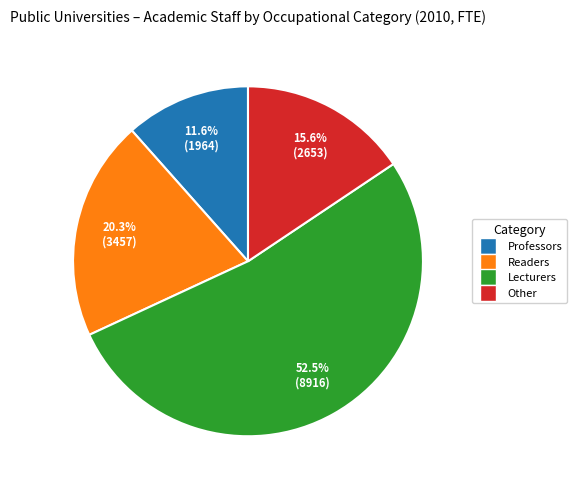

Between Other and Readers, which is larger?

Readers